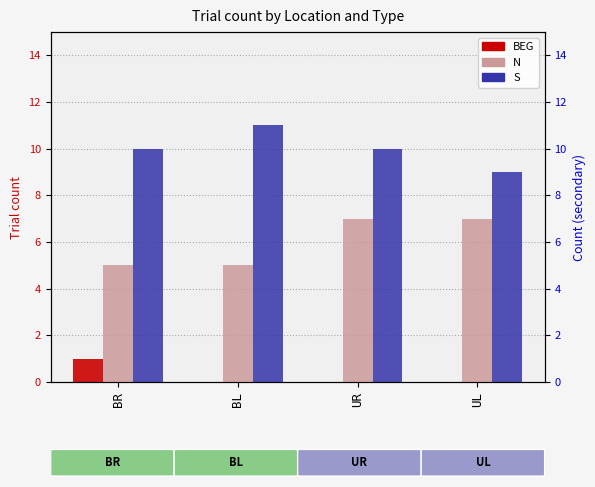

Rank the series at BL from highest to lowest value.

S, N, BEG